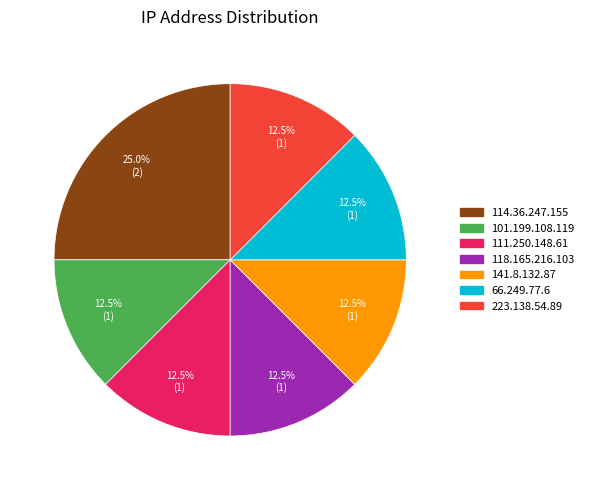

What percentage is NOT represented by 101.199.108.119?

87.5%